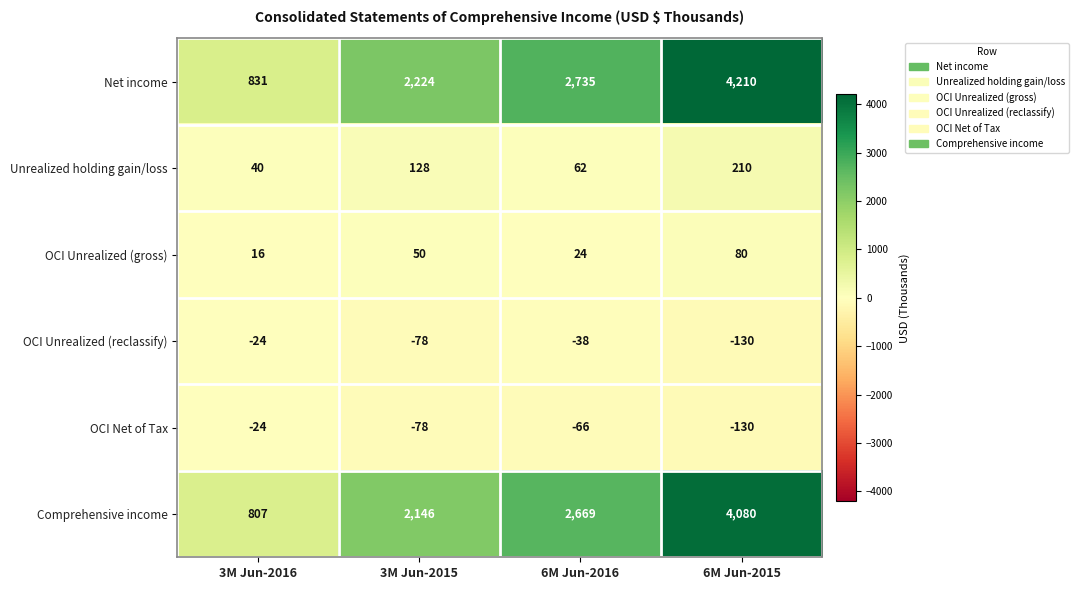

What is the sum of all OCI Unrealized (reclassify) values?

-270